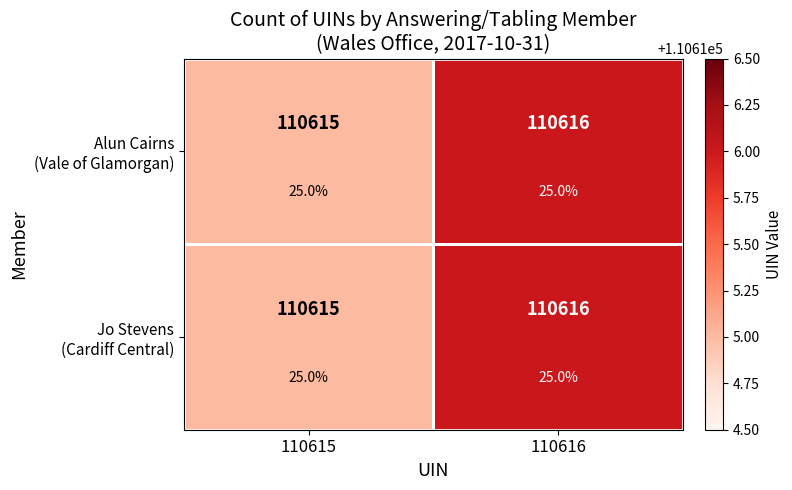

Which series changed the most between 110615 and 110616?

Alun Cairns (Vale of Glamorgan)